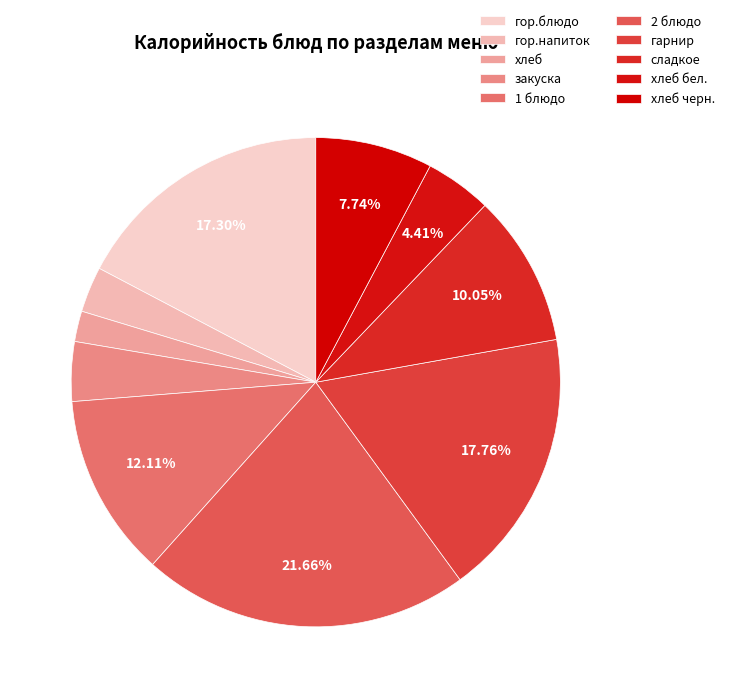

How many slices are in this pie chart?

10